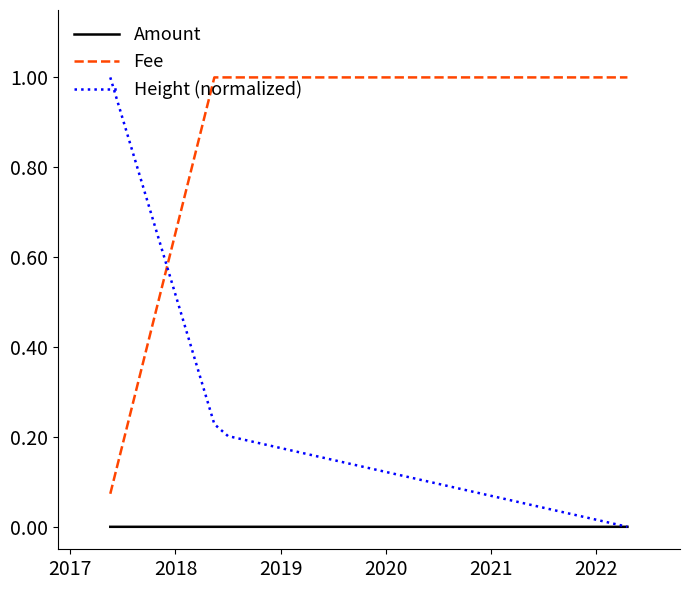

Which series has the largest total across all categories?

Fee